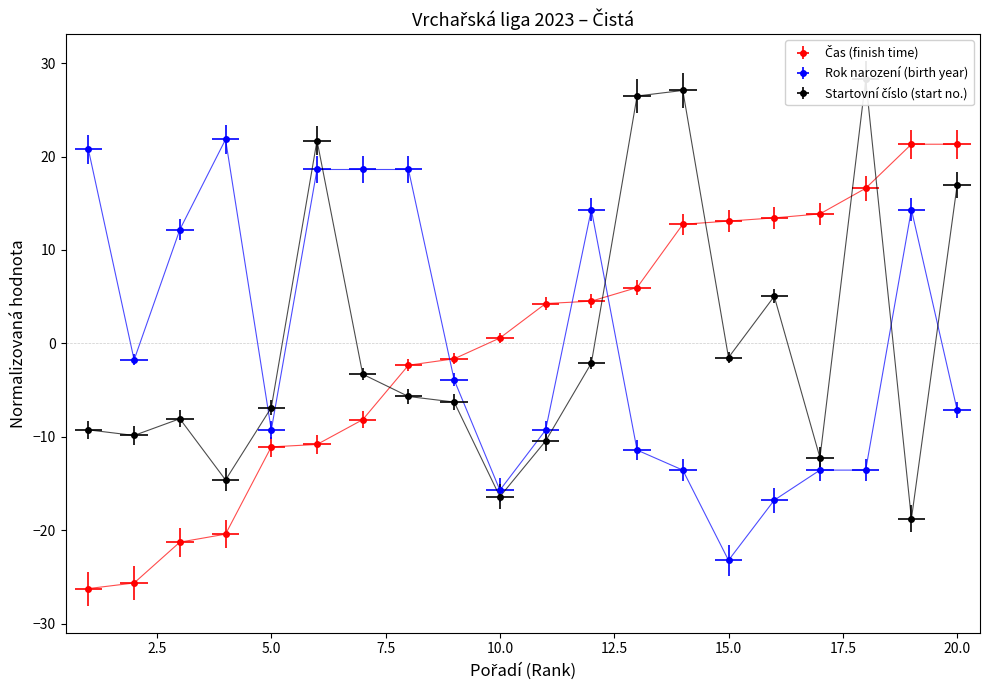

What value does the Startovní číslo (start no.) series have at 11?

-10.5